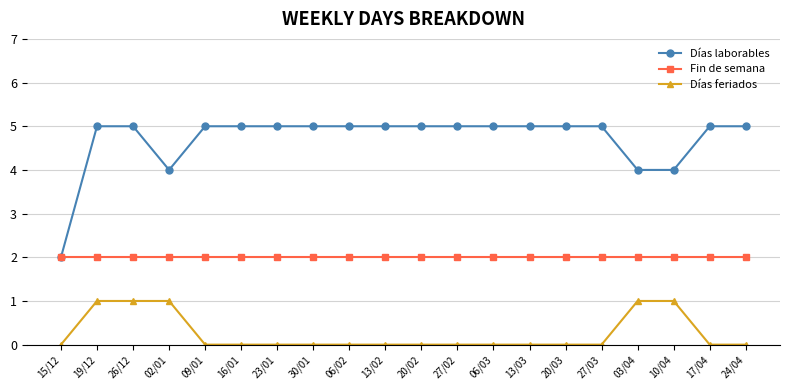

True or false: Fin de semana and Días feriados cross at least once.

False